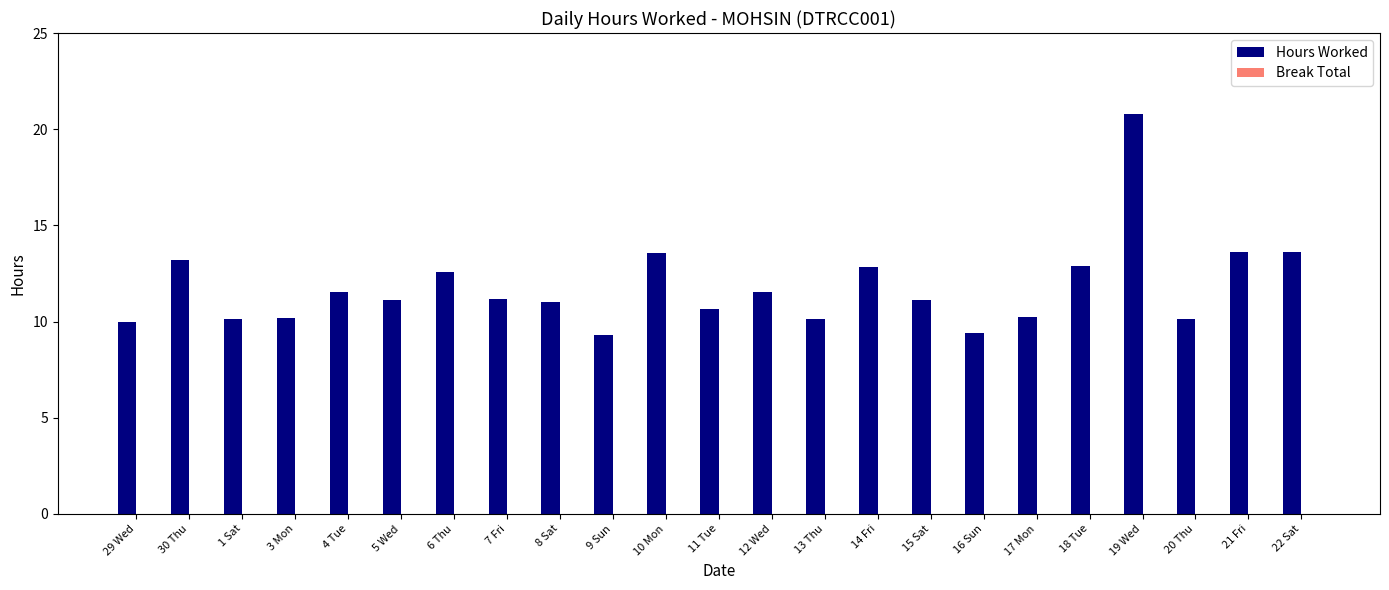

How many series are shown in this chart?

1